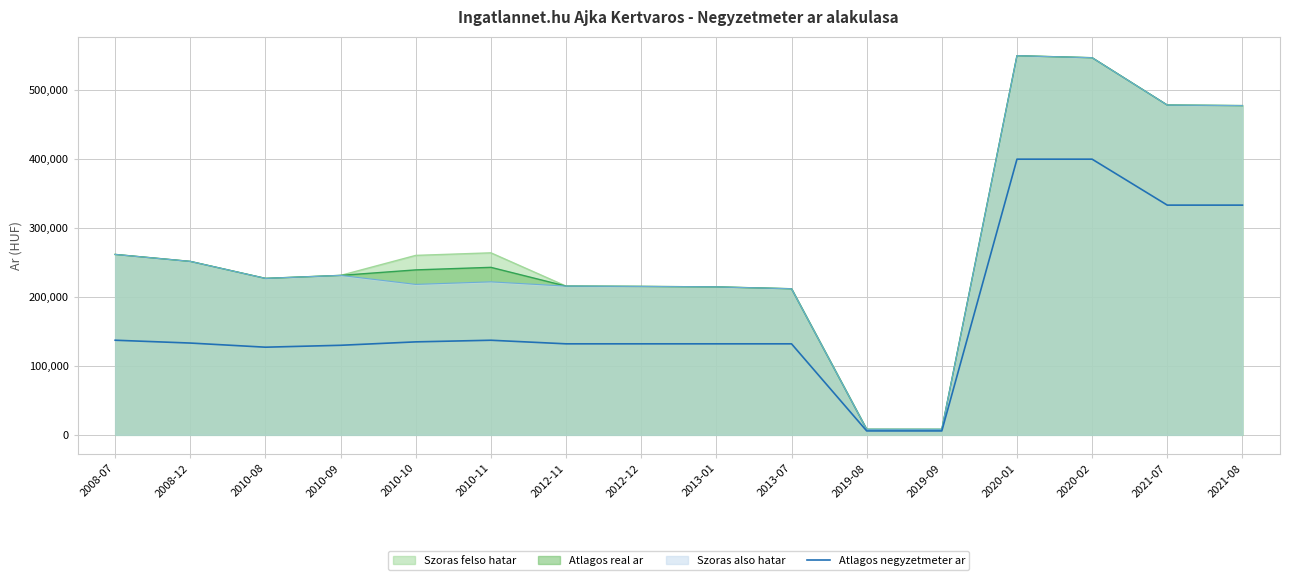

How many data points are above 133200?

7